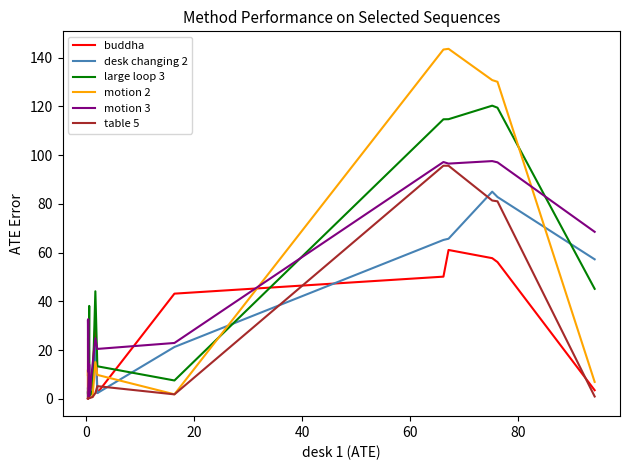

What is the greatest value displayed?

143.6